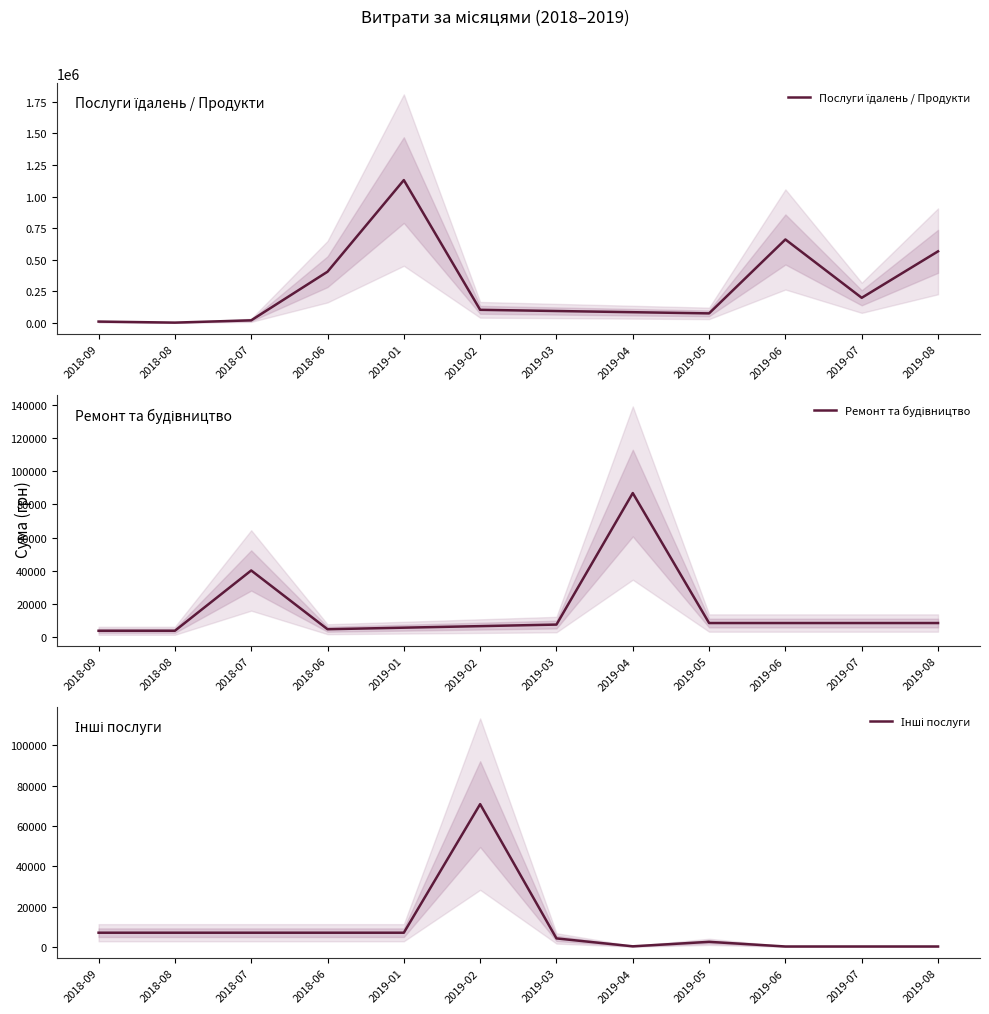

How many times do Послуги їдалень / Продукти and Ремонт та будівництво cross each other?

4